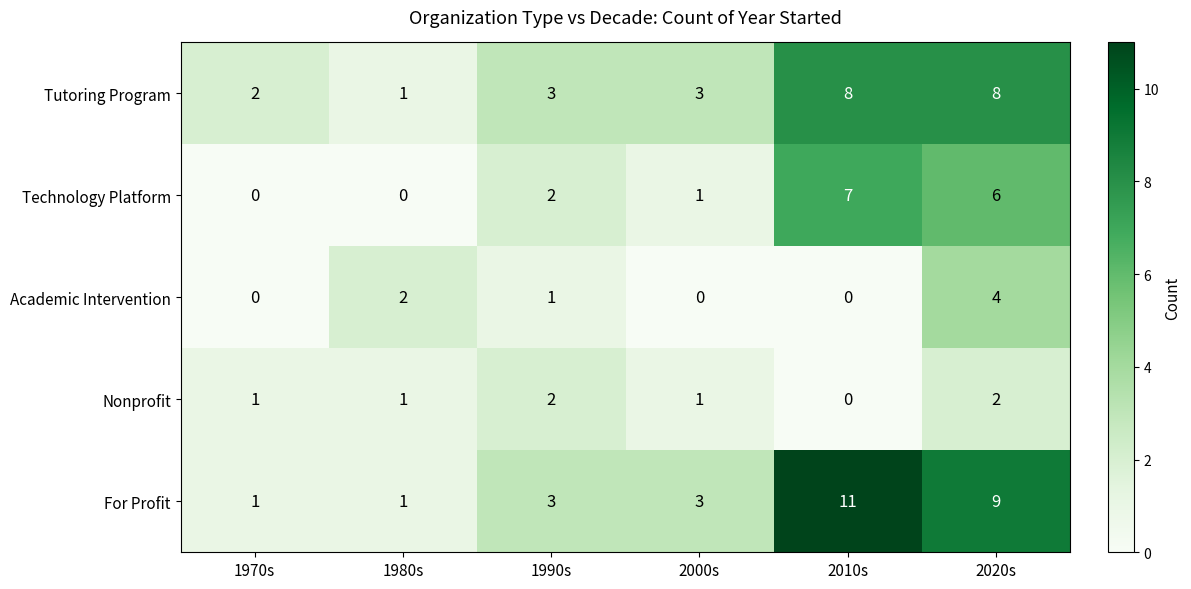

Which series has the largest range (max minus min)?

For Profit